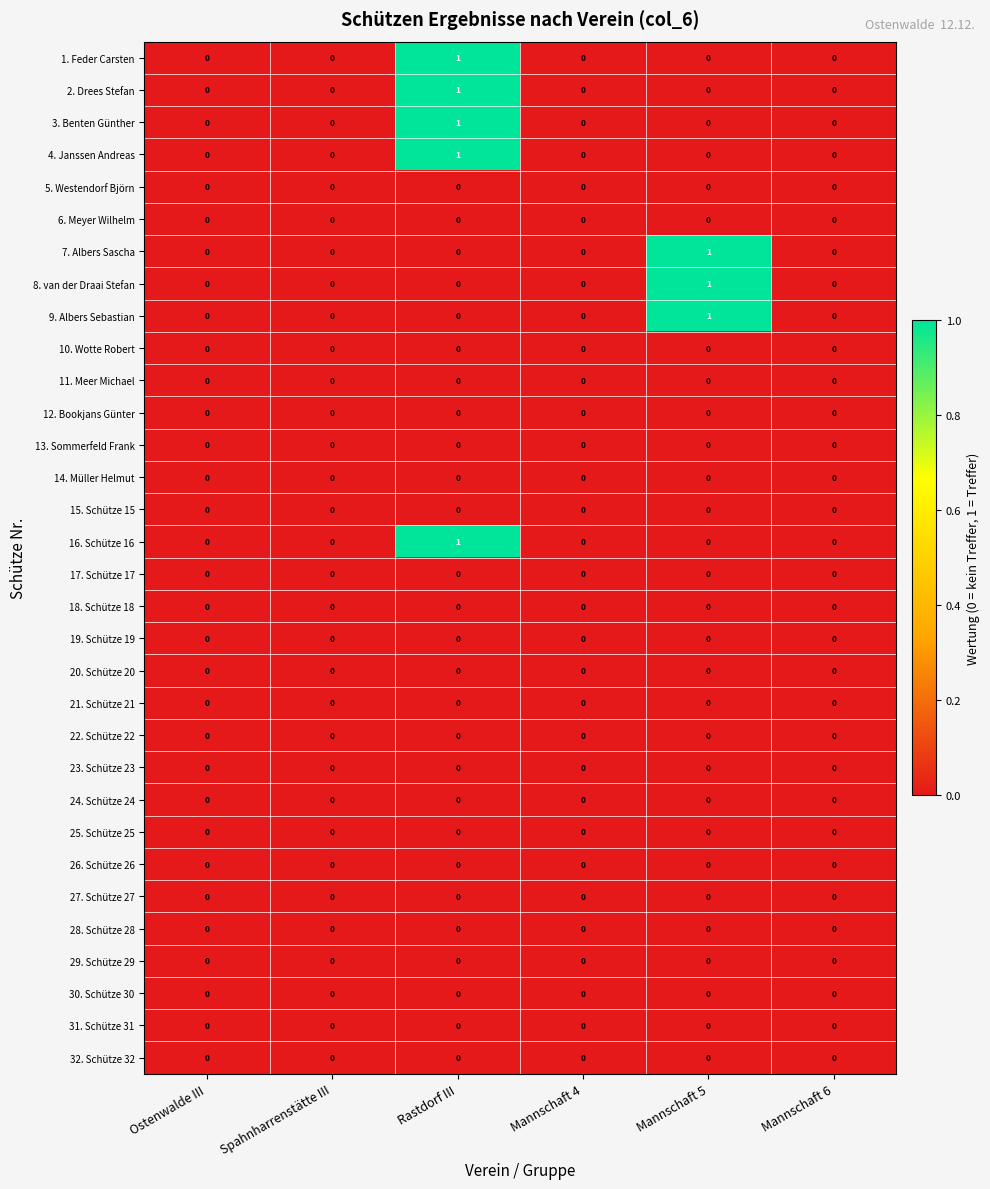

What is the total value across all series at Rastdorf III?

5